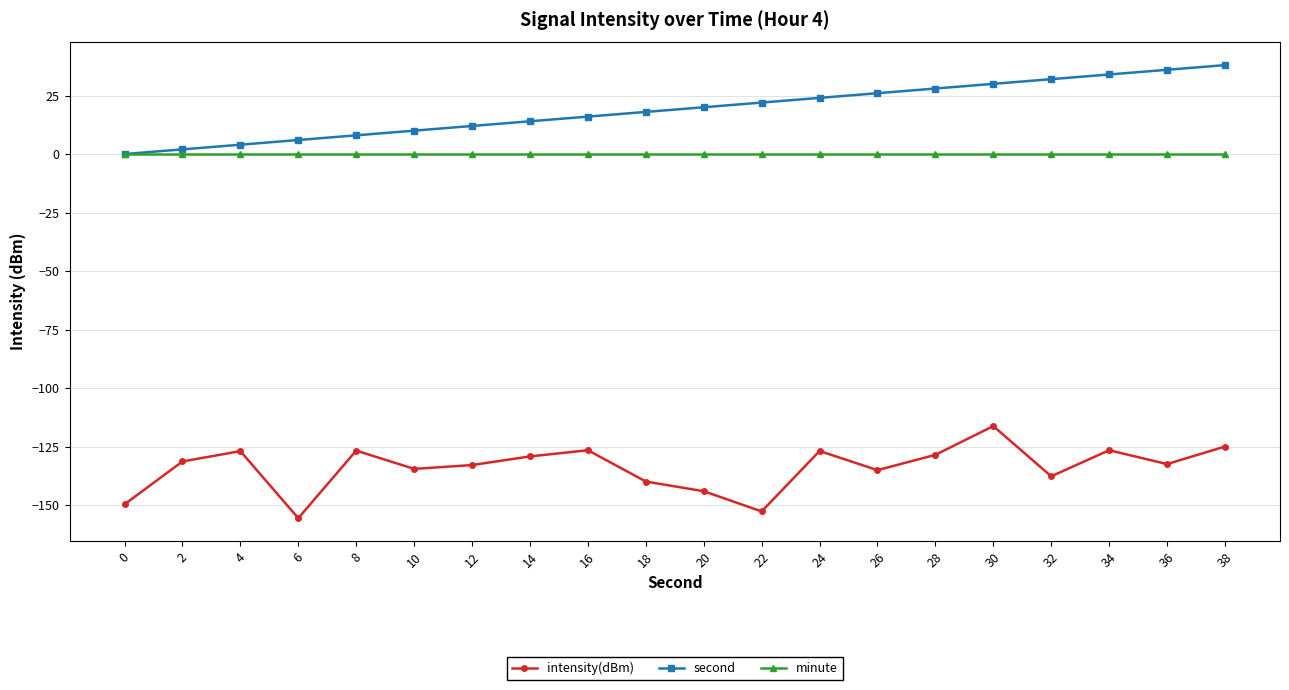

At 14, list the series in order from smallest to largest.

intensity(dBm), minute, second